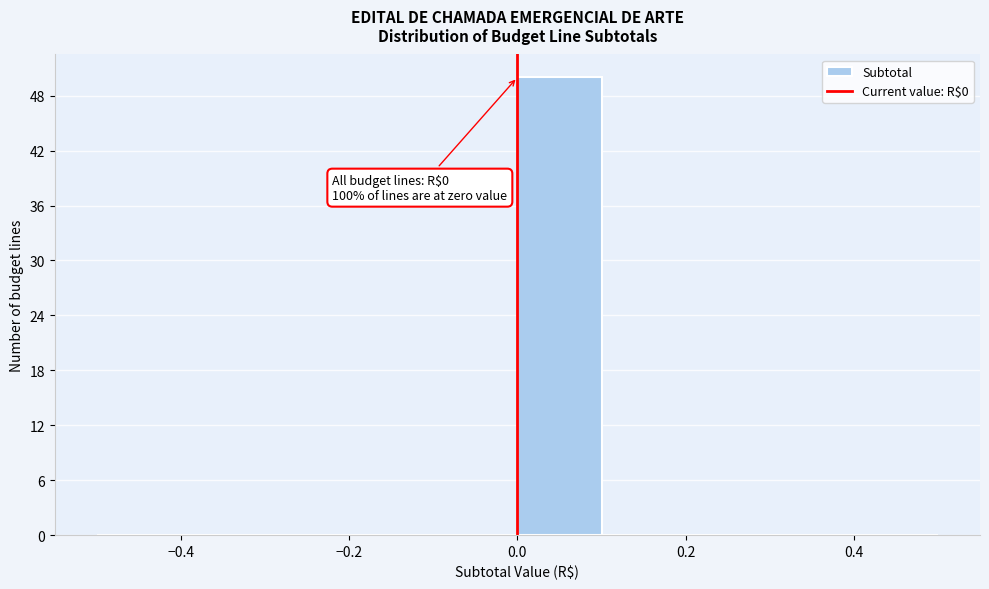

Which range on the x-axis has the tallest bar?

0.0 to 0.1